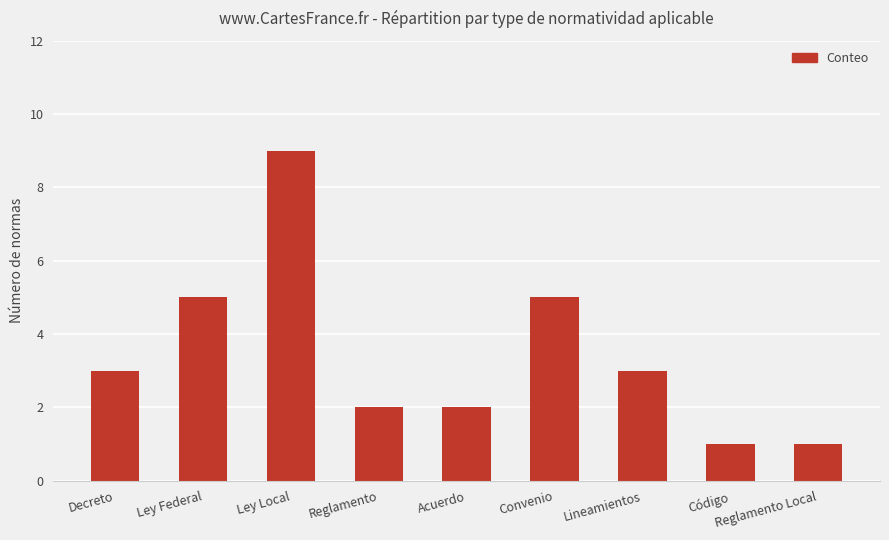

Which has a higher value, Ley Local or Ley Federal?

Ley Local